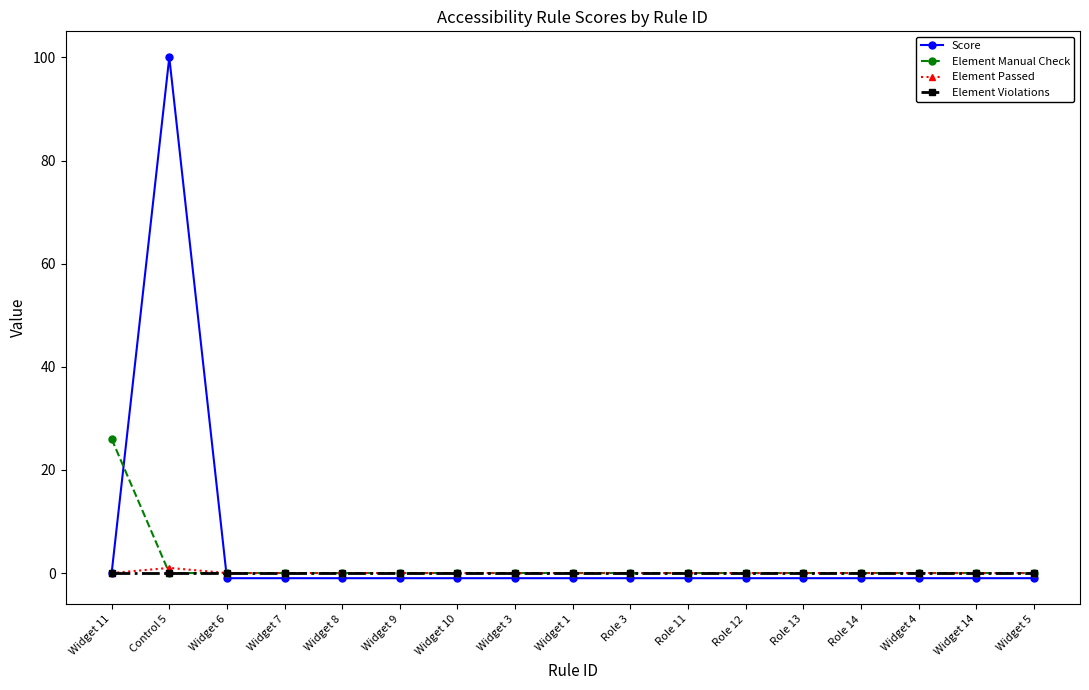

What is the difference between the highest and lowest values at Widget 9?

1